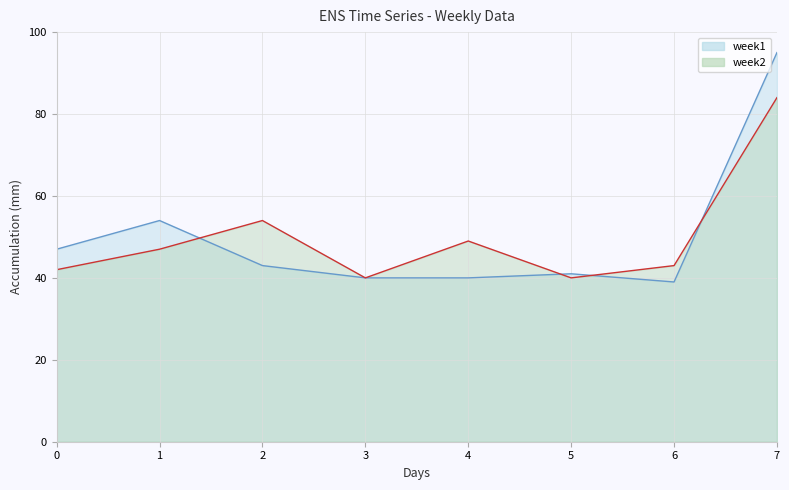

Where is week1 nearest to the value 67?

1